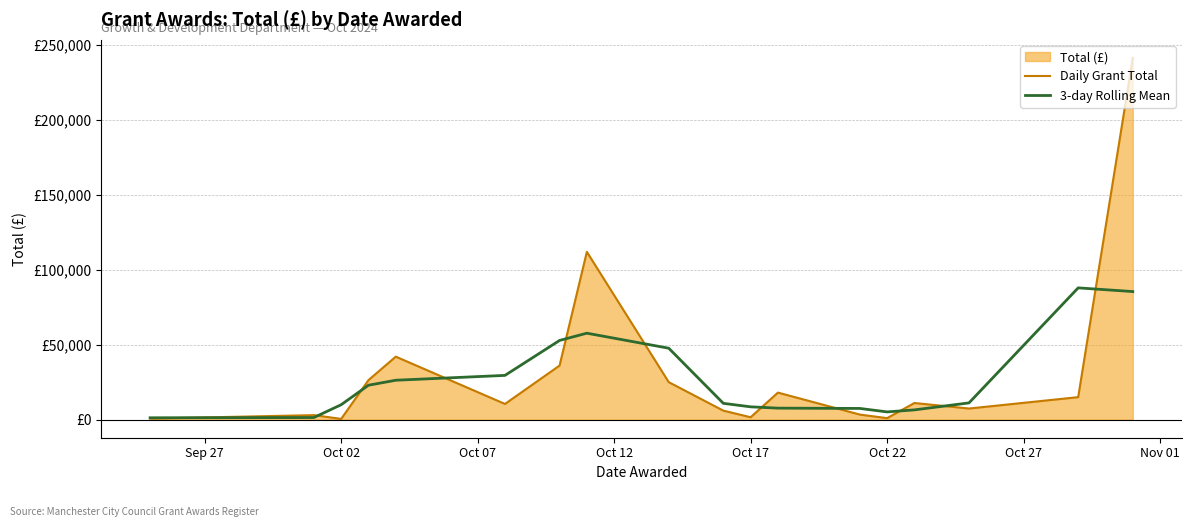

What is the sum of all Daily Grant Total values?

560671.7